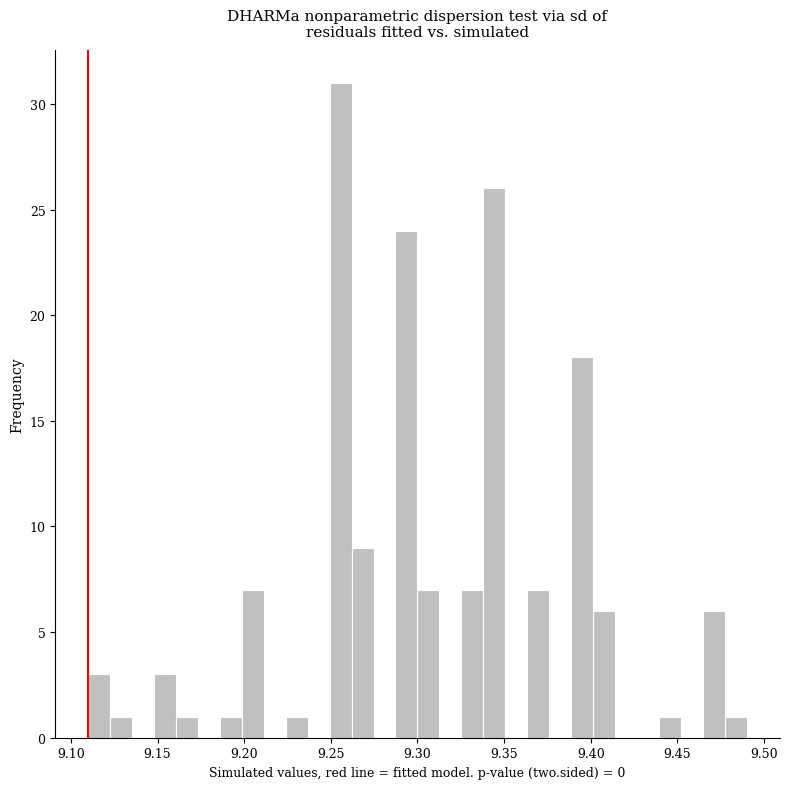

Read against the x-axis, roughly where is the centre of the tallest bar?

9.255